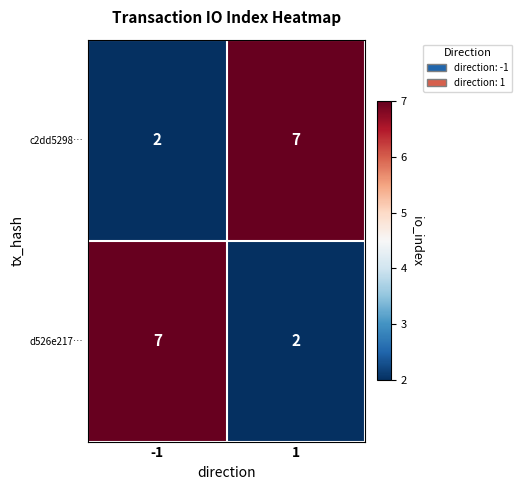

The c2dd5298… series shows 7 at 1. True or false?

True